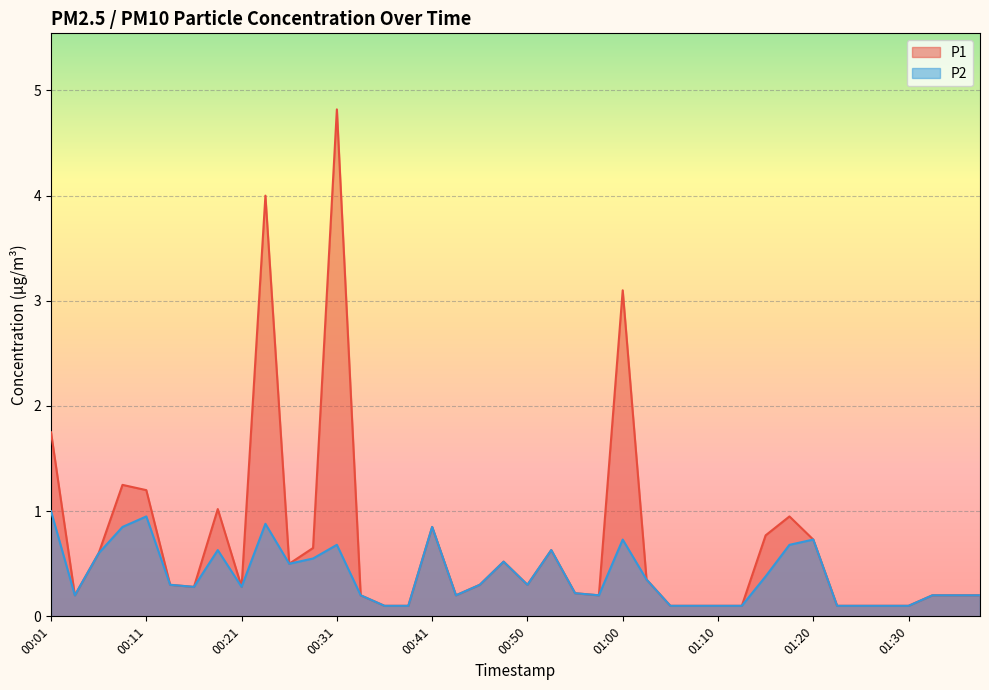

True or false: P2 and P1 intersect in this chart.

False